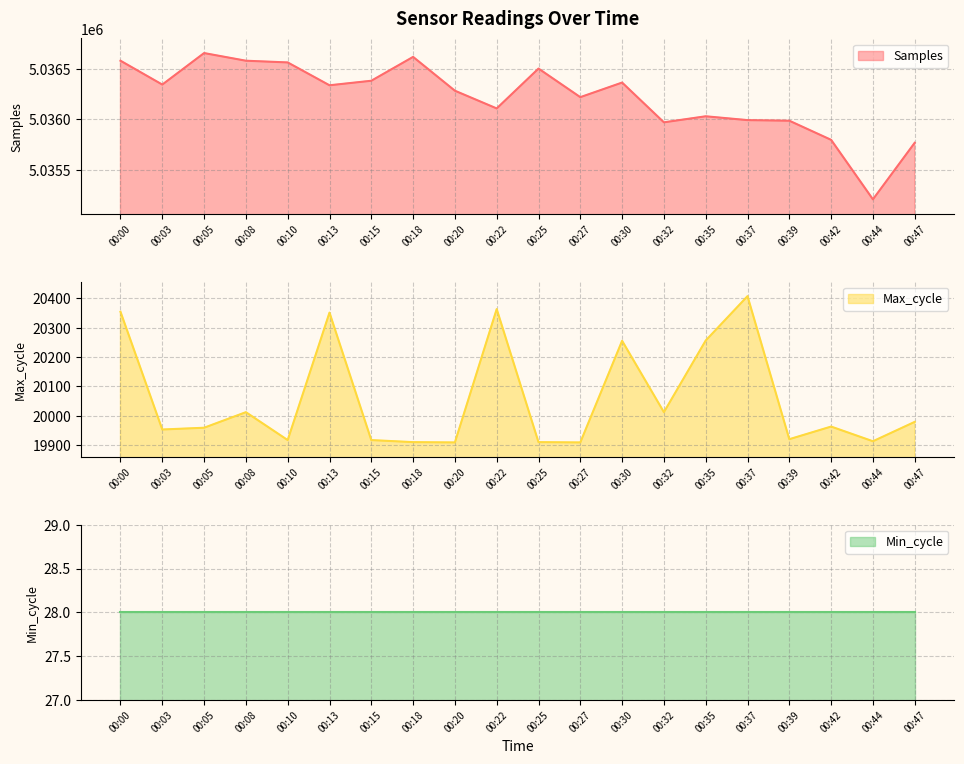

At which label does Samples reach its peak?

00:05